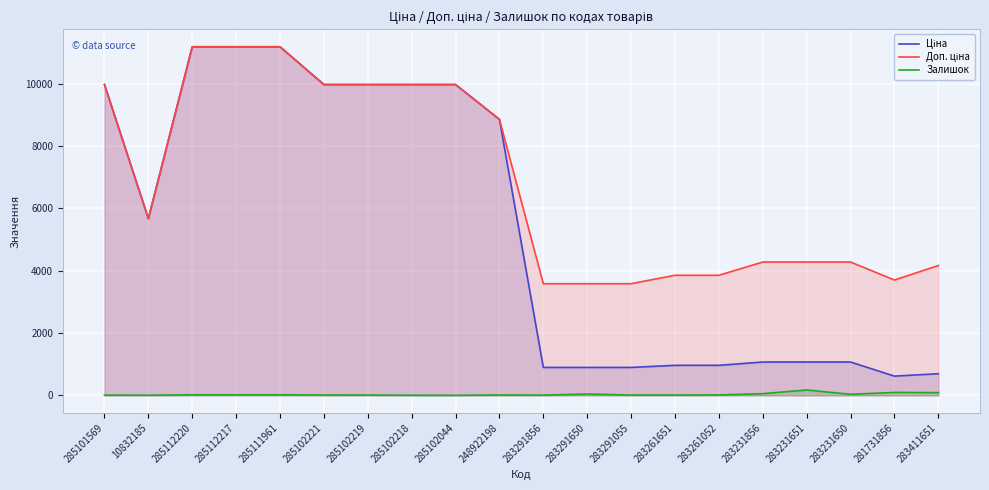

What is the greatest value displayed?

11188.2